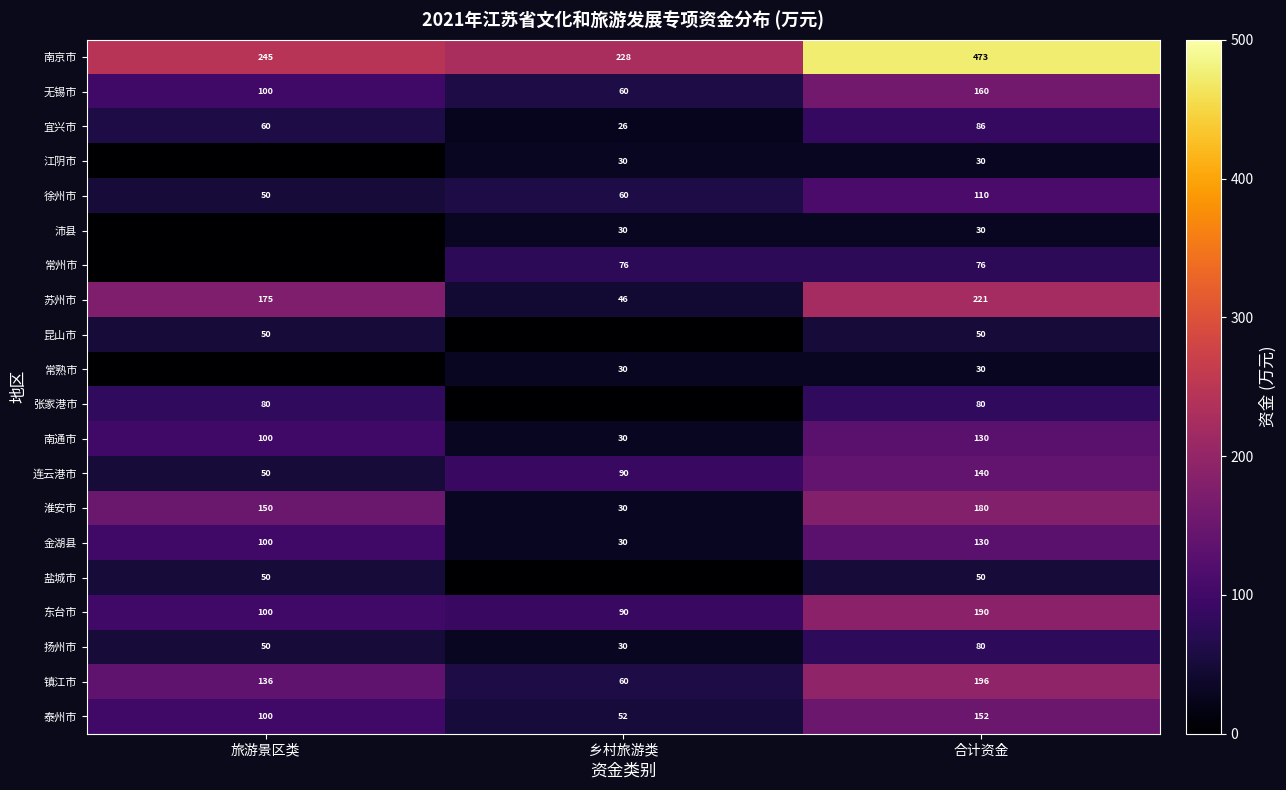

What is the total value across all series at 合计资金?

2594